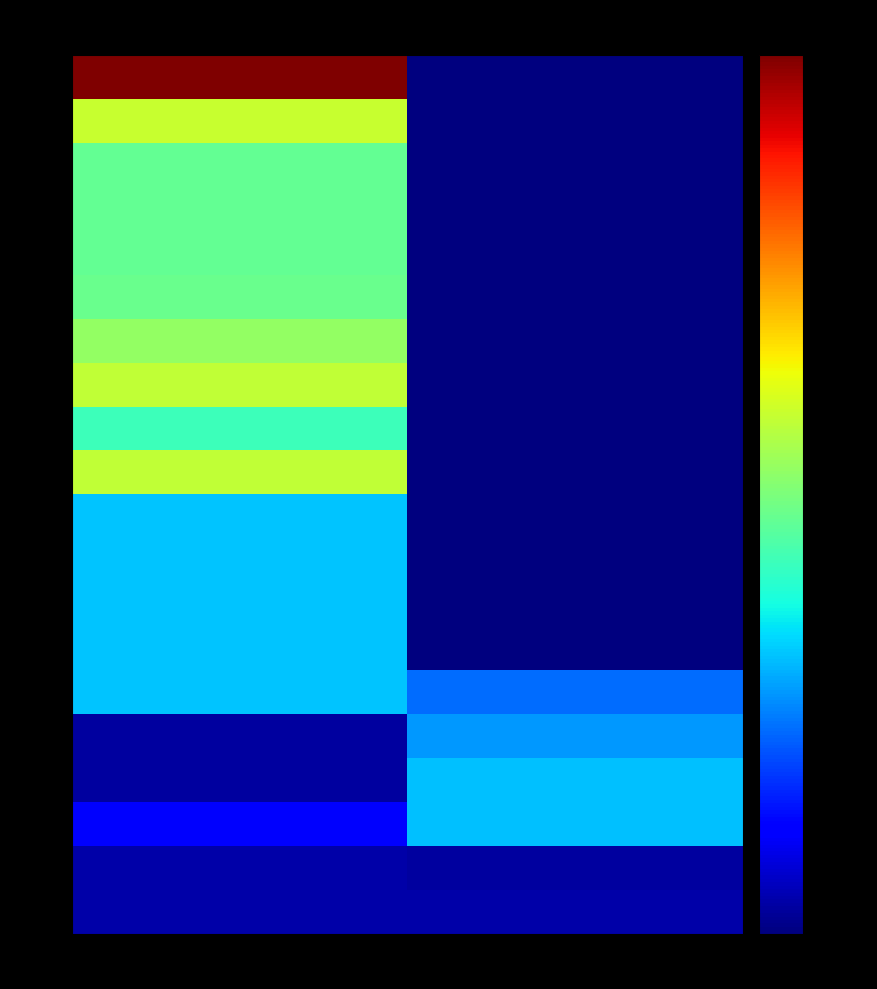

At which category is the sum across all series the highest?

AGUINALDO (Gross)